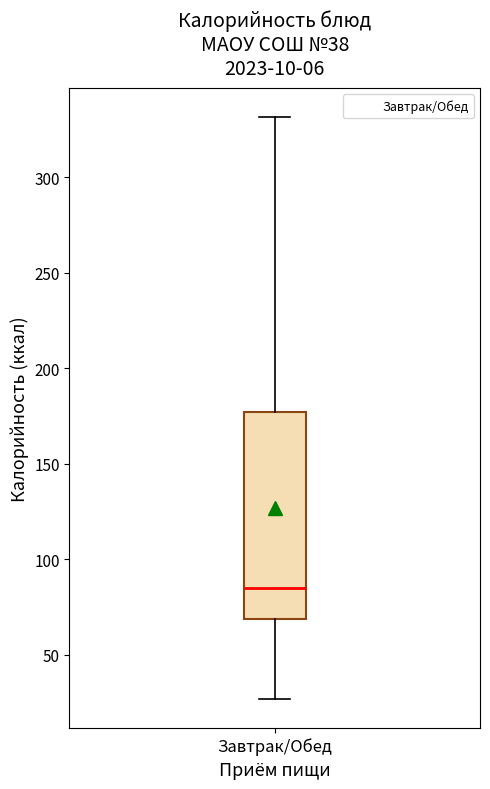

Where does the median line of the box for Завтрак/Обед sit on the y-axis? The values are not printed on the chart, so give them approximately, as read against the axis.

85